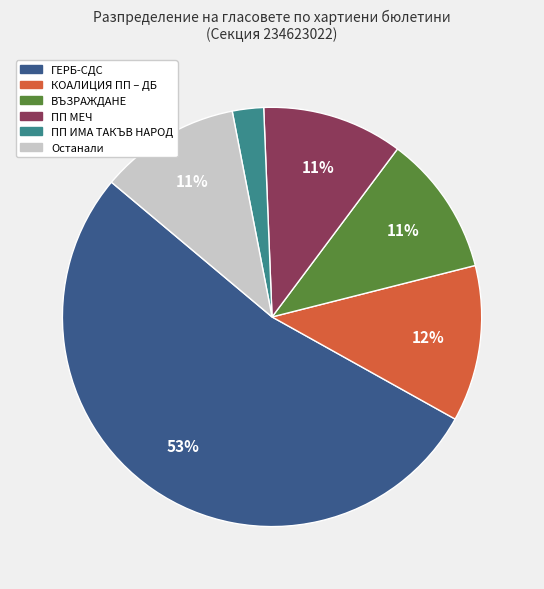

To the nearest percent, what is the average slice percentage?

17%